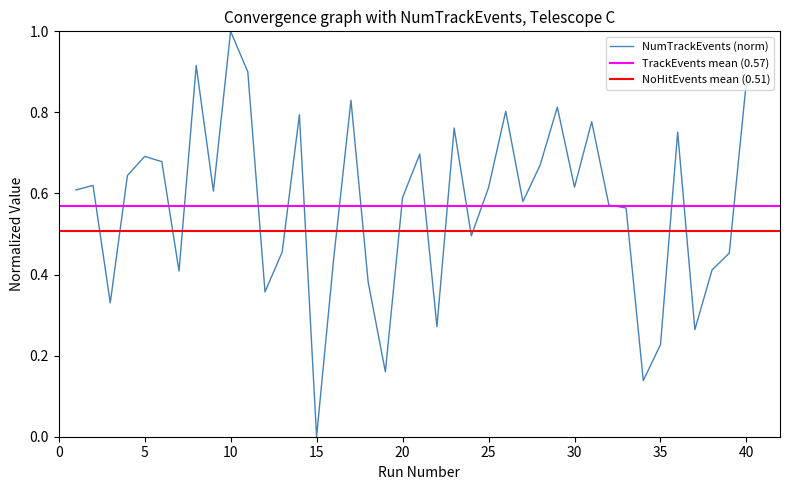

True or false: the data shows 0.8 at 29.

True